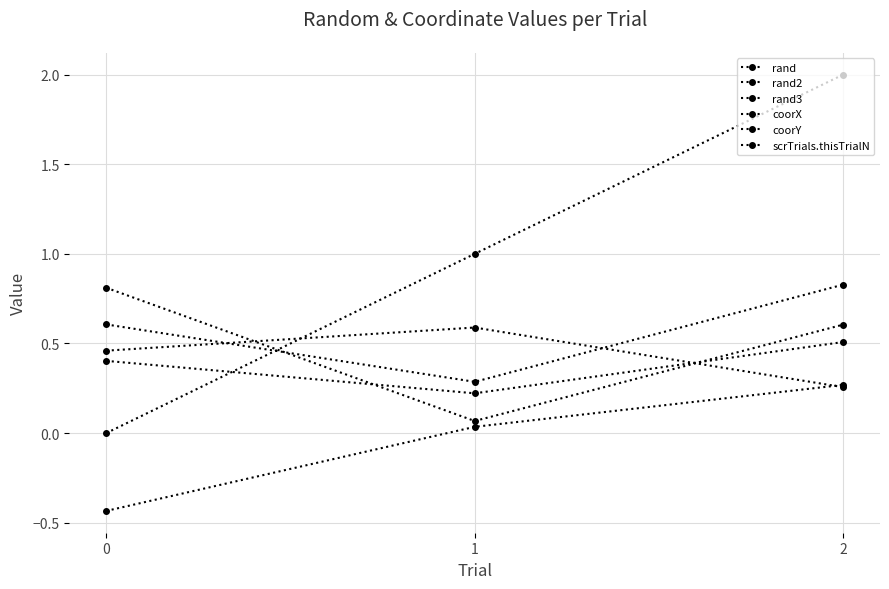

What is the difference between the highest and lowest values at 0?

1.2